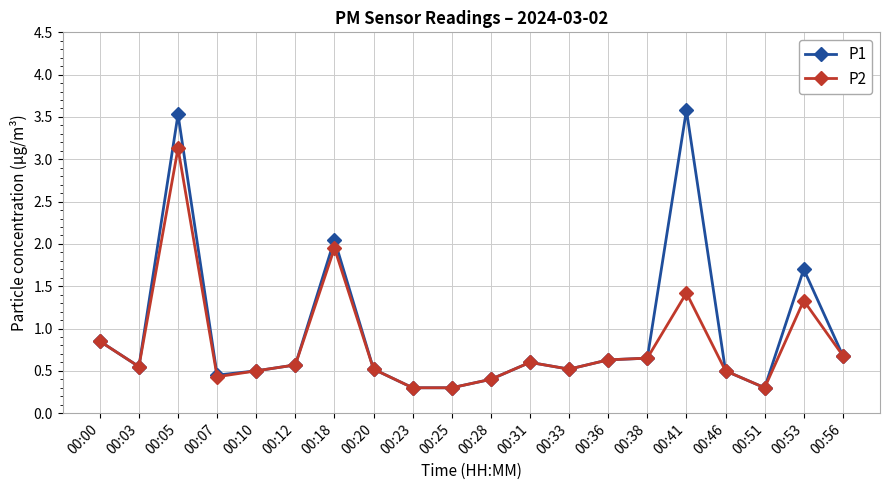

How many lines are shown in the chart?

2